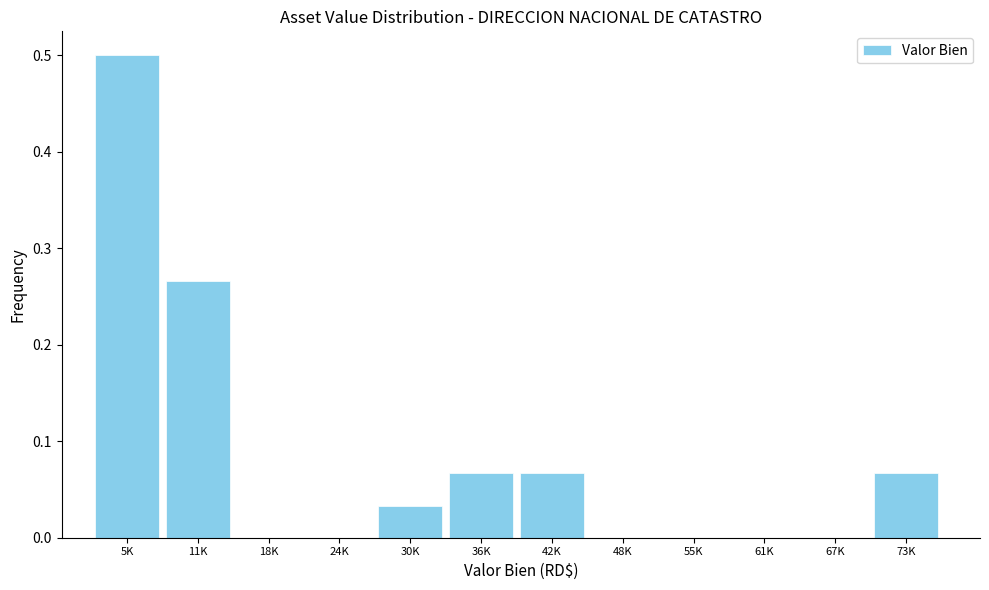

What is the change in value from 5K to 55K?

-0.5